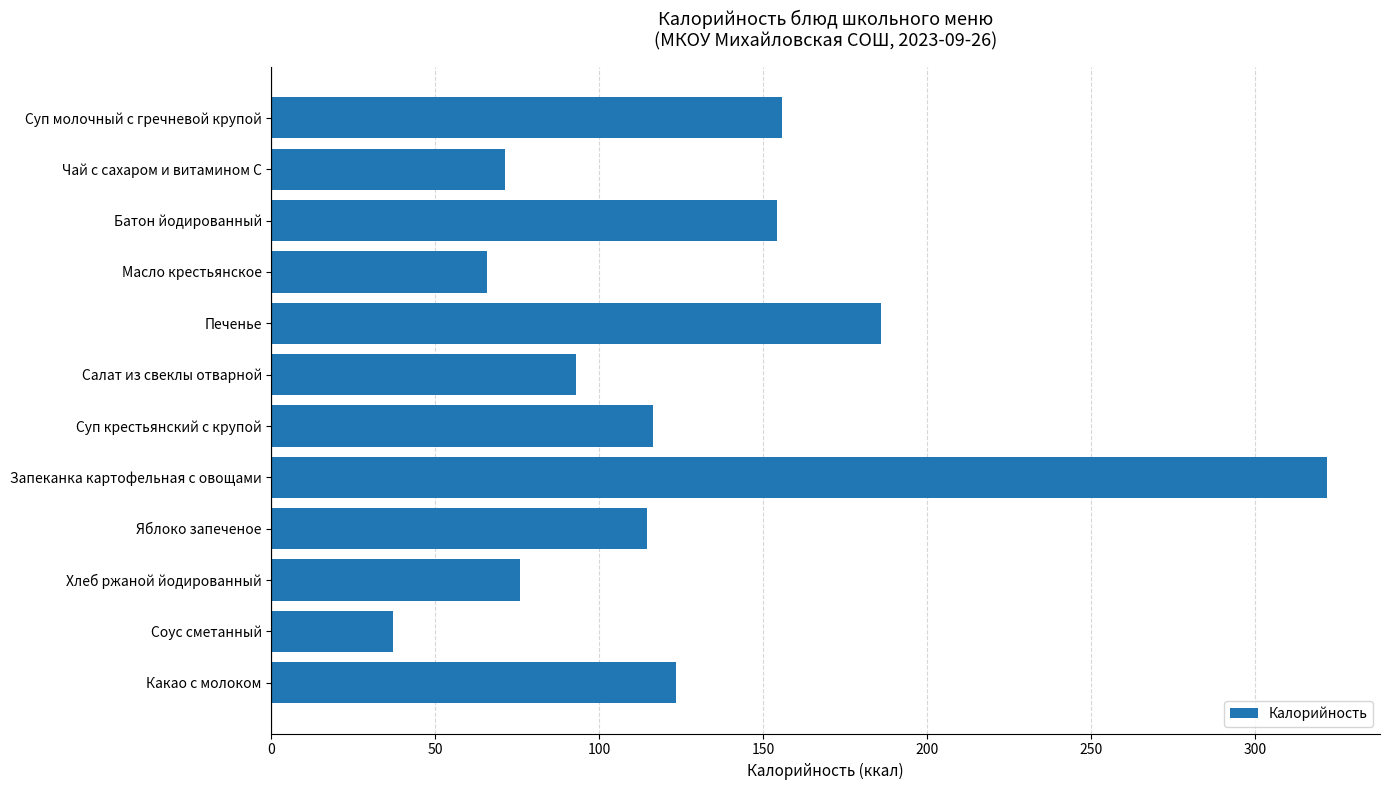

True or false: the data shows 154.3 at Батон йодированный.

True